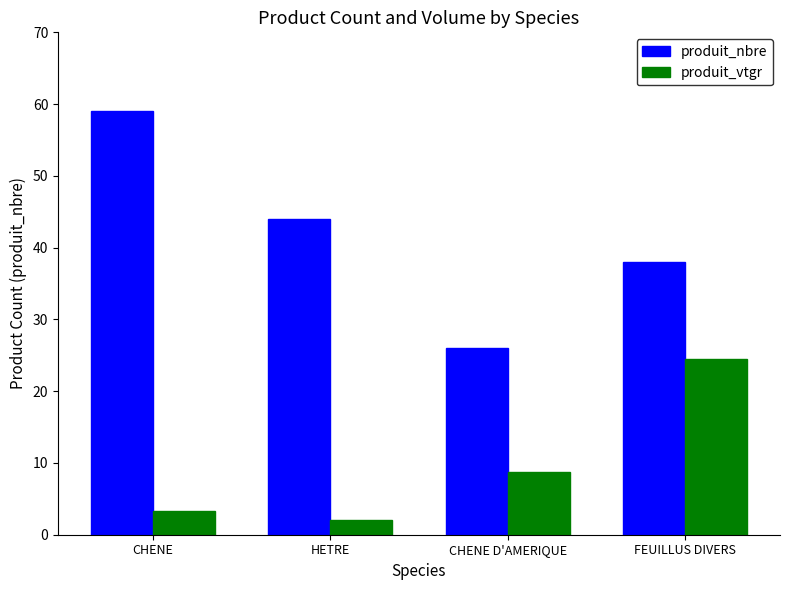

The value of produit_vtgr at FEUILLUS DIVERS is 40.3. True or false?

False